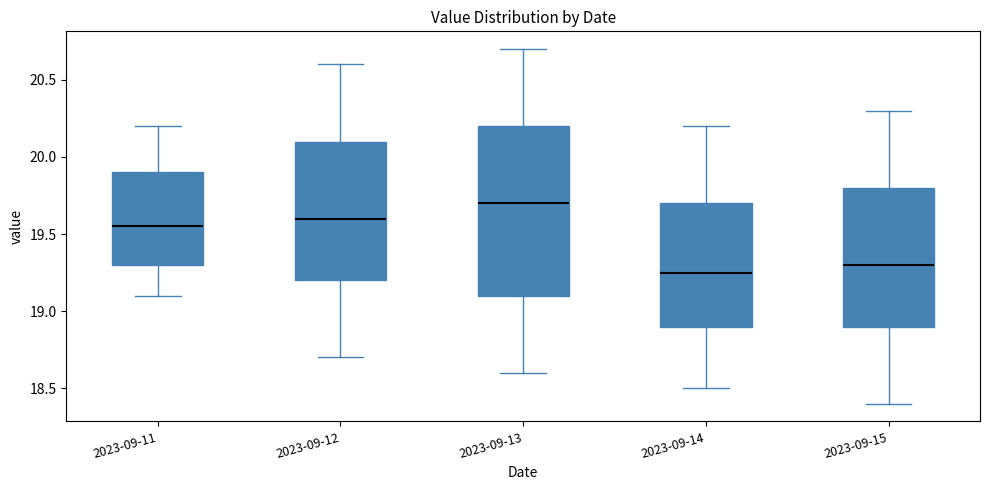

Reading left to right, transcribe this box plot: for each box, give where its median line is, the range the box spans, and where its two whiskers end, as read against the y-axis. The values are not printed on the chart, so give them approximately, as read against the axis.

2023-09-11: median 19.55, box 19.30 to 19.90, whiskers 19.10 to 20.20
2023-09-12: median 19.60, box 19.20 to 20.10, whiskers 18.70 to 20.60
2023-09-13: median 19.70, box 19.10 to 20.20, whiskers 18.60 to 20.70
2023-09-14: median 19.25, box 18.90 to 19.70, whiskers 18.50 to 20.20
2023-09-15: median 19.30, box 18.90 to 19.80, whiskers 18.40 to 20.30